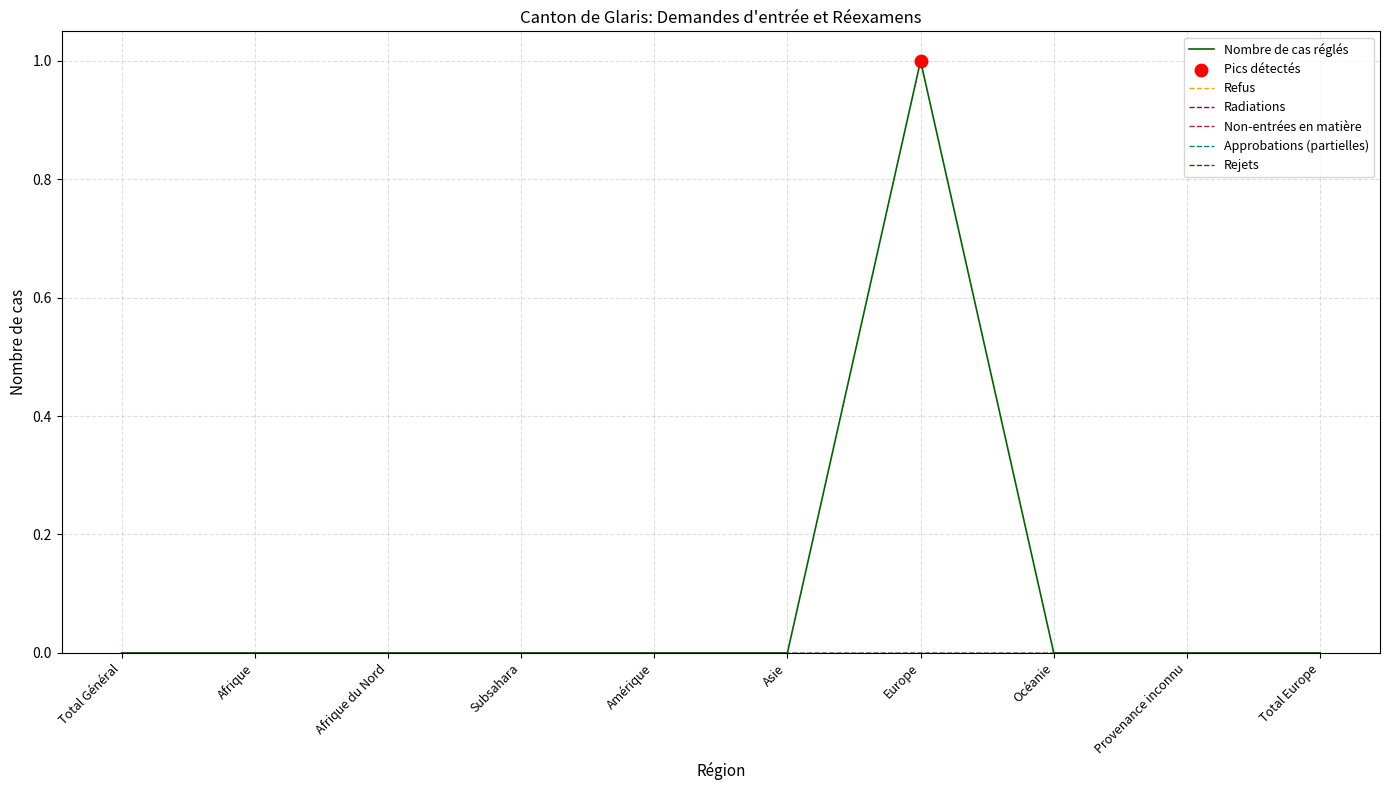

At which category is the sum across all series the highest?

Europe